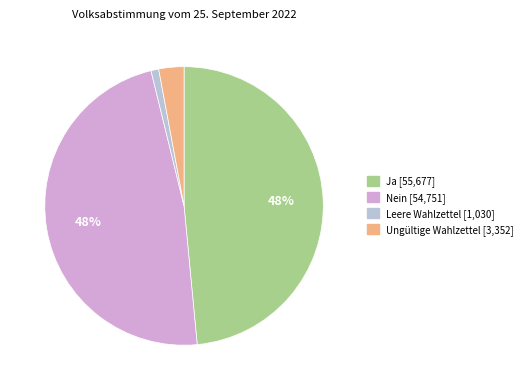

To the nearest percent, what is the average slice percentage?

25%